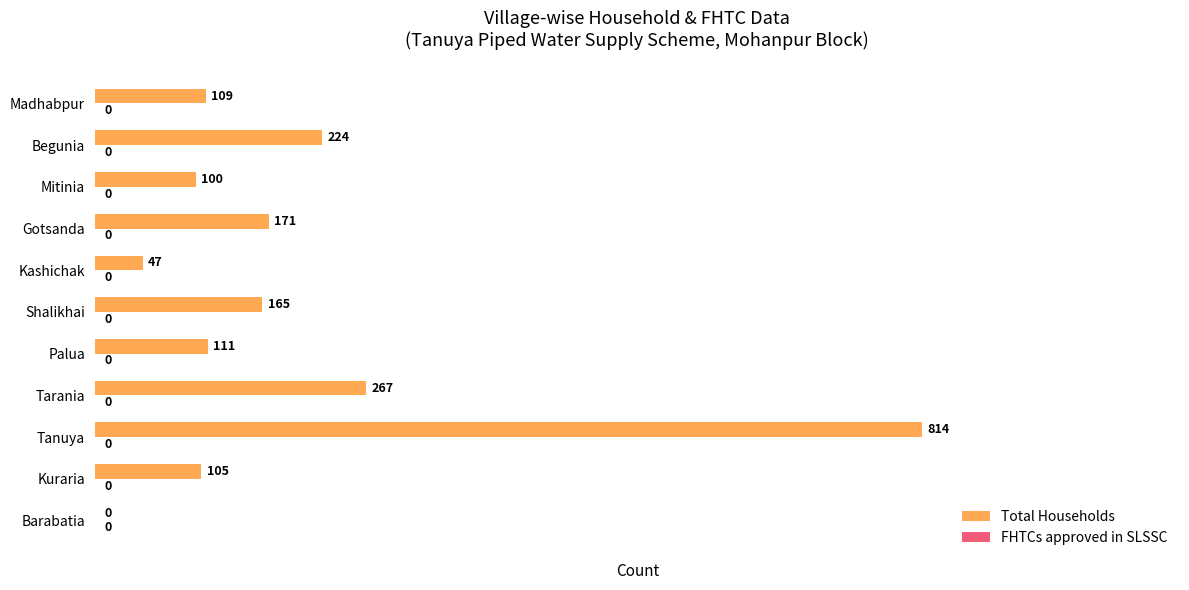

The value at Gotsanda is 171. True or false?

True